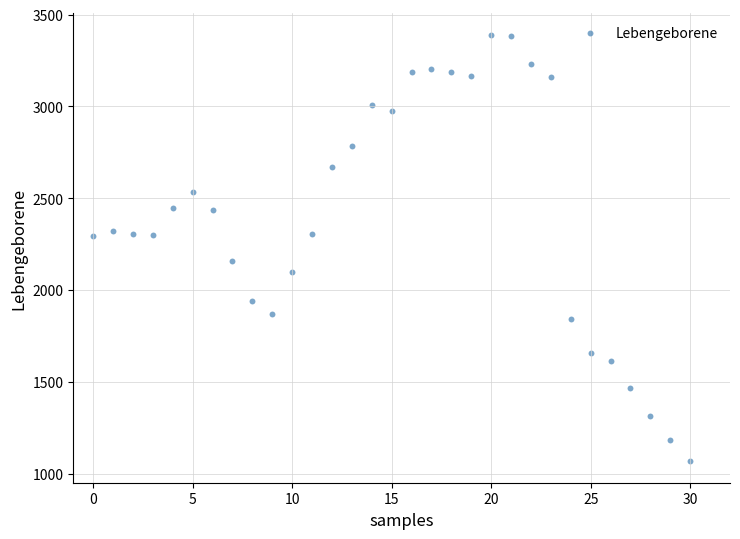

How many data points are displayed?

31